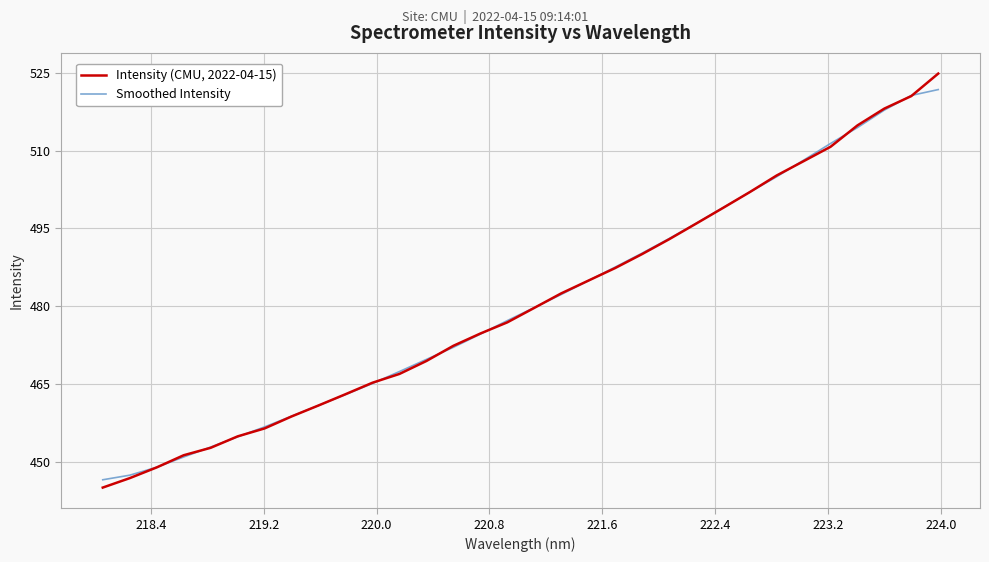

What is the minimum value shown in the chart?

445.0